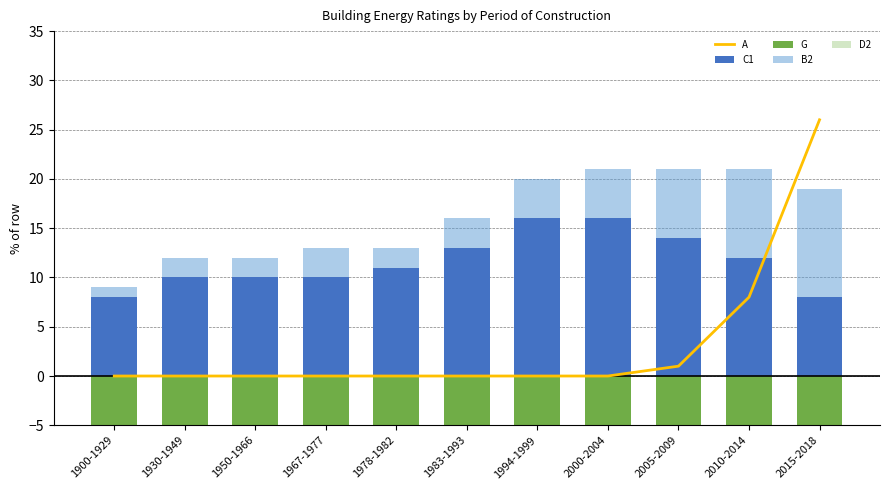

How many data points in B2 are above 3?

5